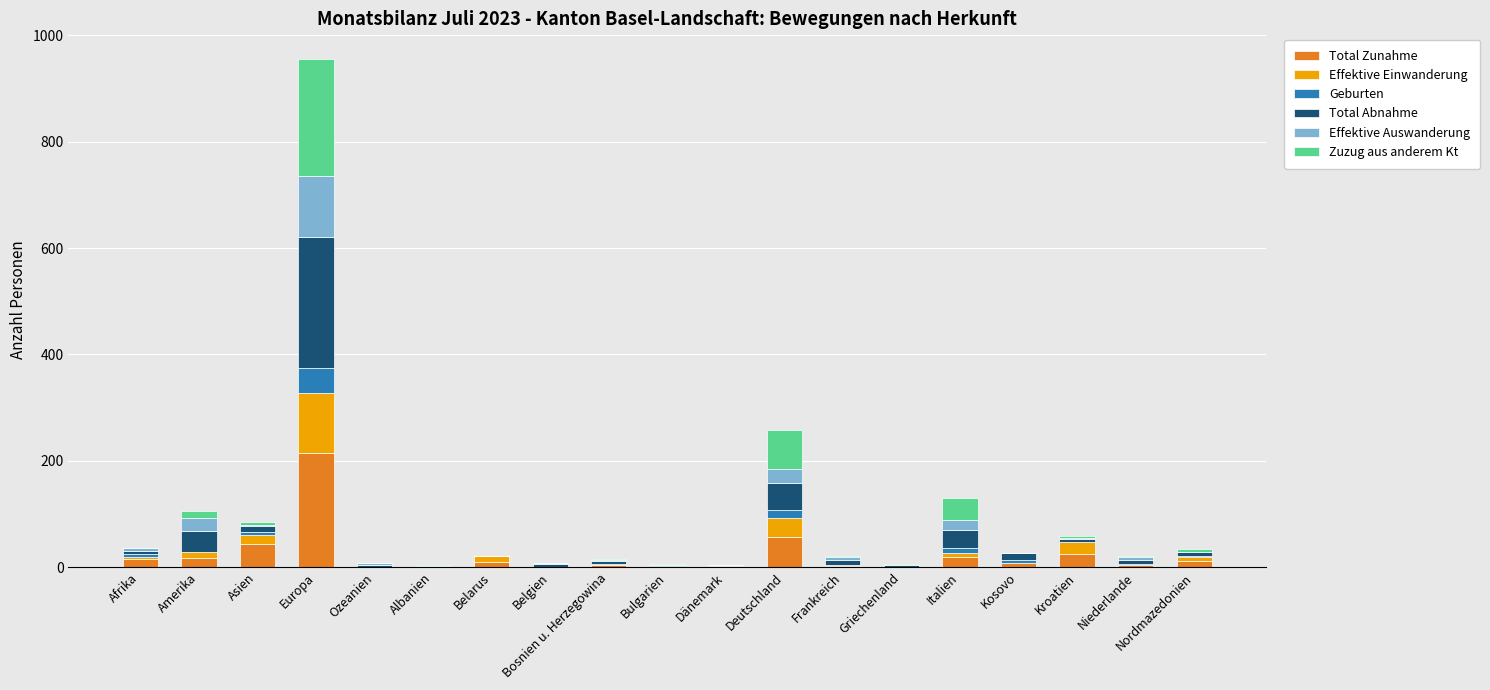

The Total Zunahme series shows 134 at Dänemark. True or false?

False